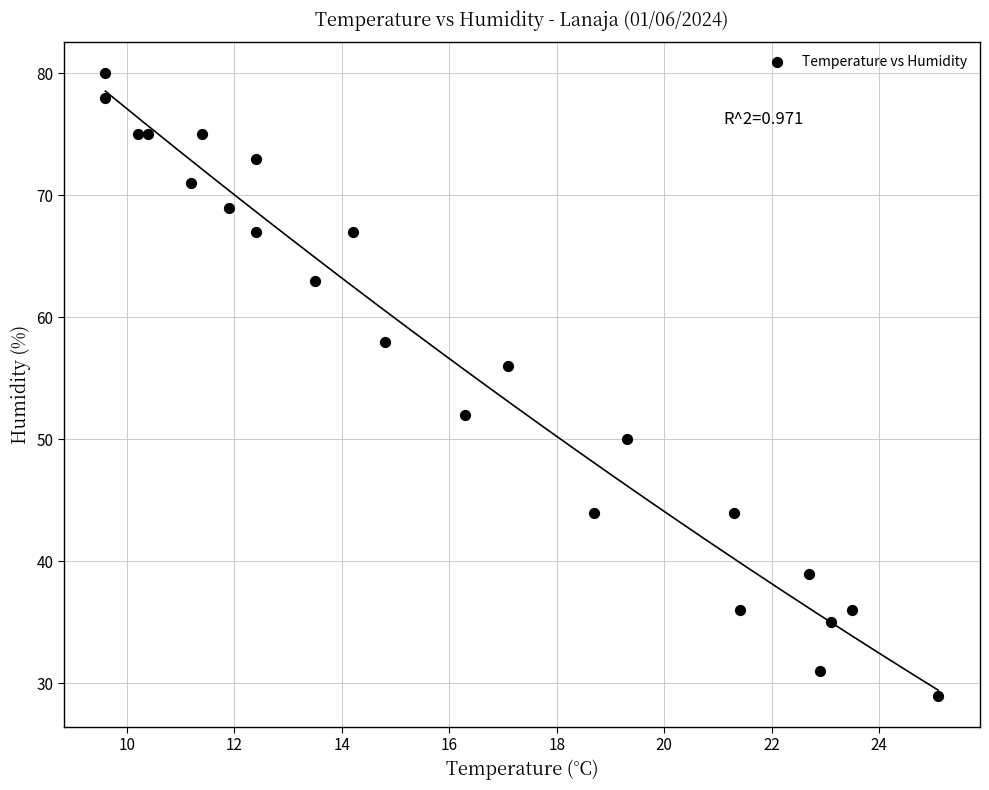

How many points are shown in the scatter plot?

23